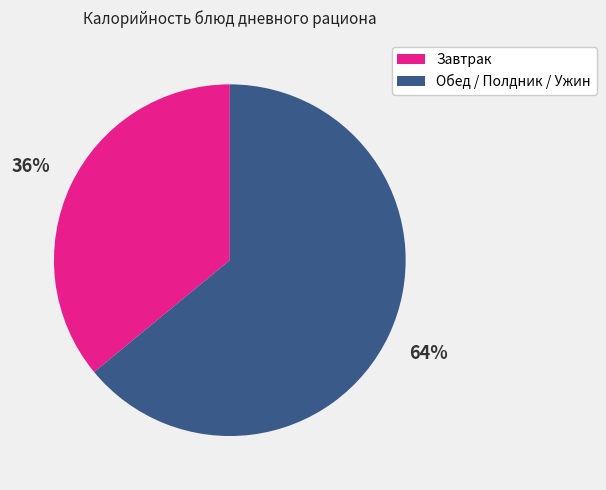

Is the sum of Обед / Полдник / Ужин and Завтрак greater than half?

Yes